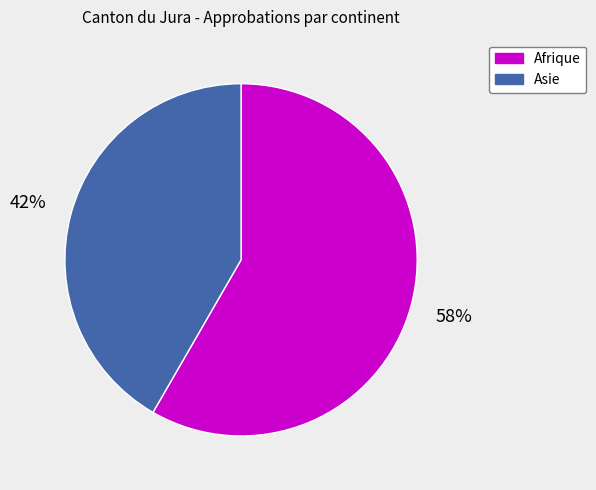

Which slice is the largest?

Afrique